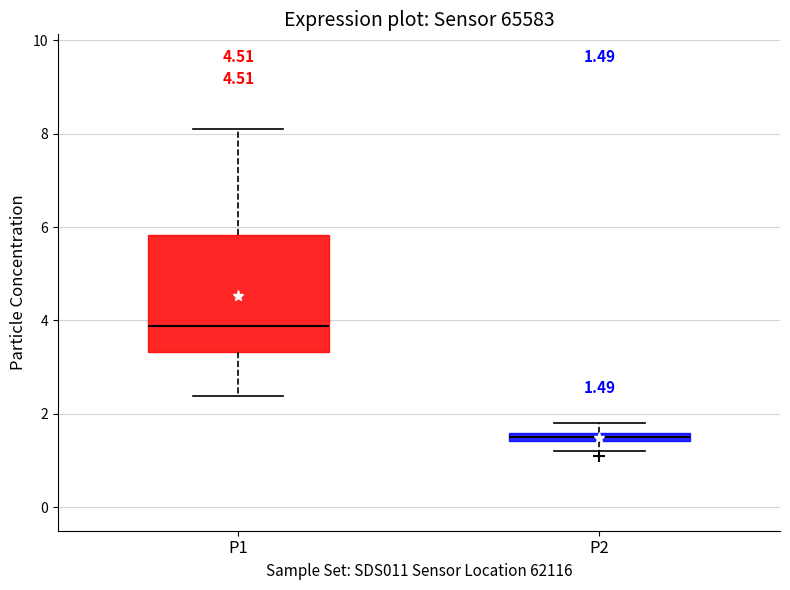

Comparing the boxes themselves (not the whiskers), which one is the tallest?

P1